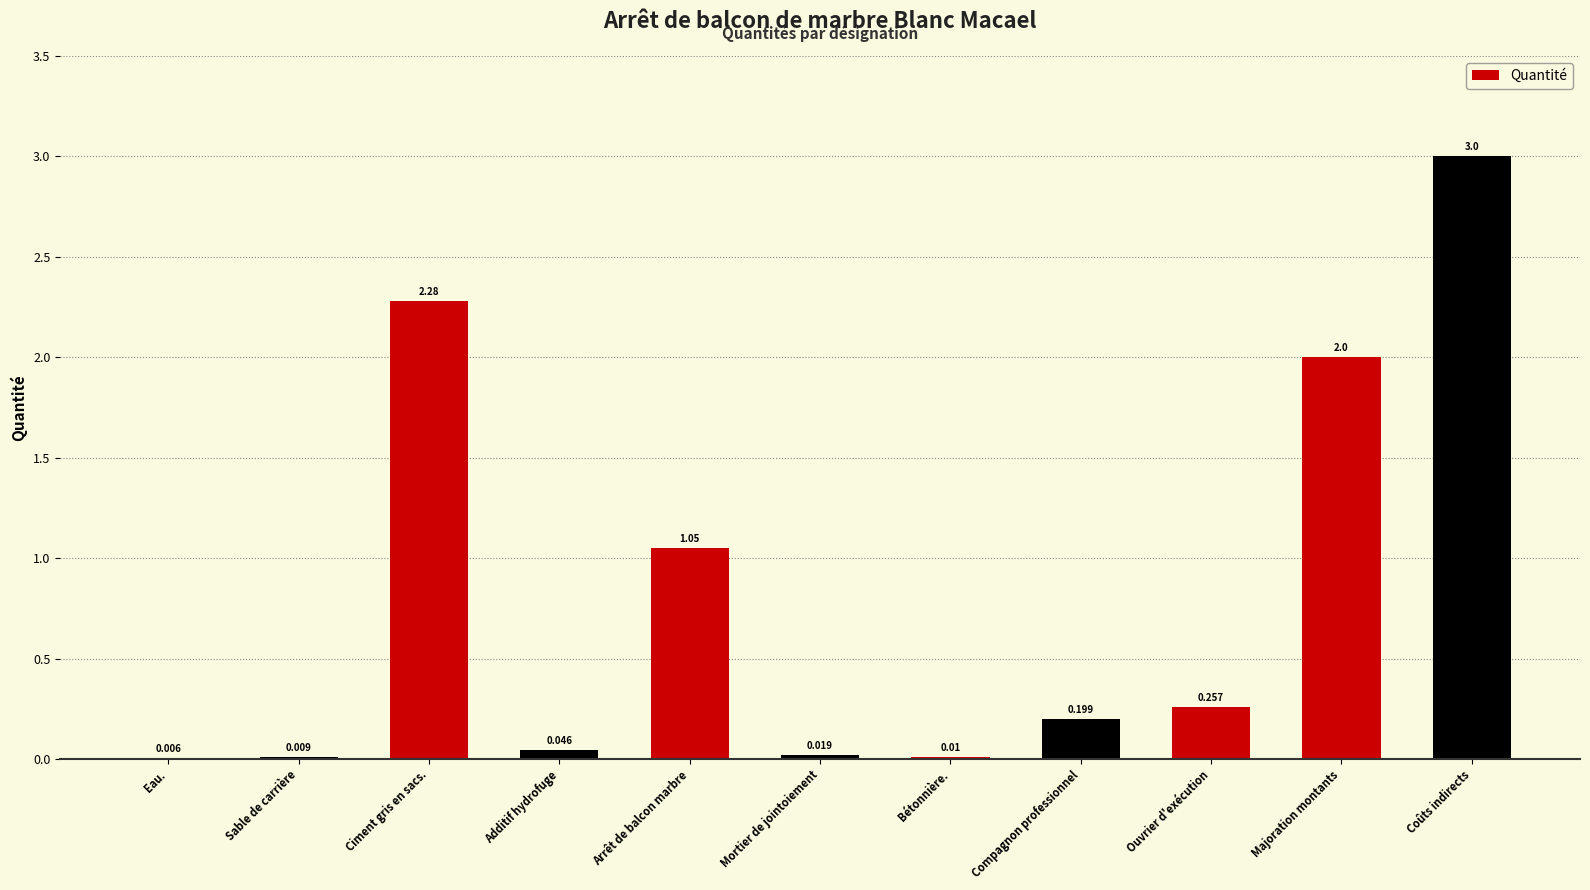

Between Coûts indirects and Majoration montants, which is larger?

Coûts indirects